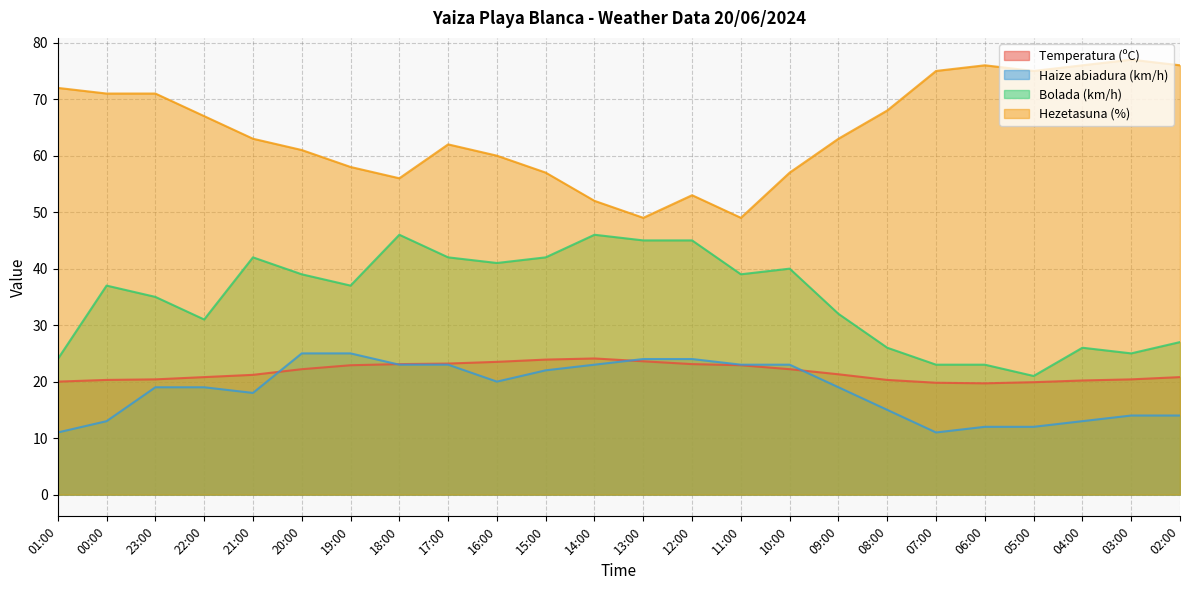

What are all the series names shown in the legend?

Temperatura (ºC), Haize abiadura (km/h), Bolada (km/h), Hezetasuna (%)